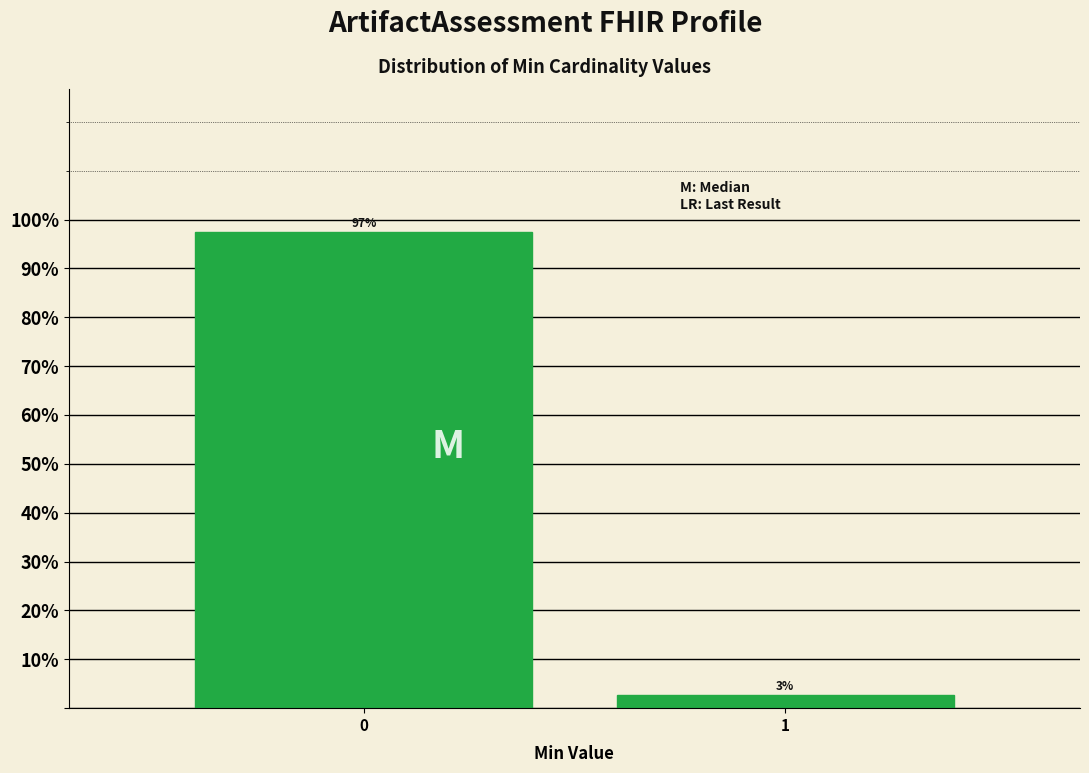

Rank the categories by value from highest to lowest.

0, 1